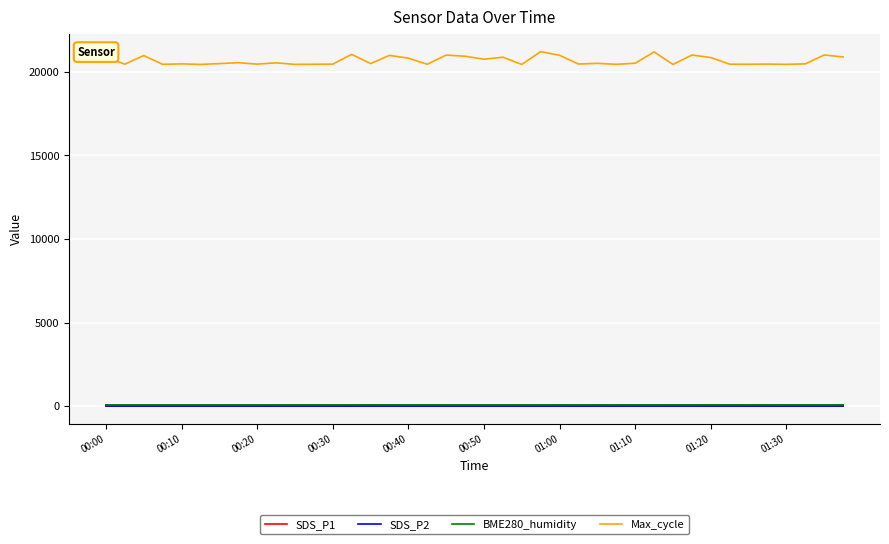

Which series has the widest spread of values?

Max_cycle